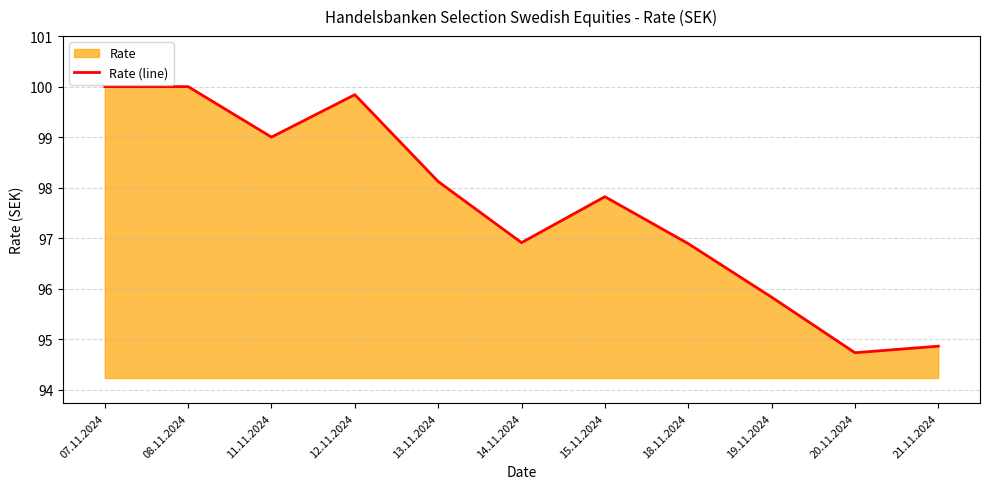

Count the number of data series in this chart.

1